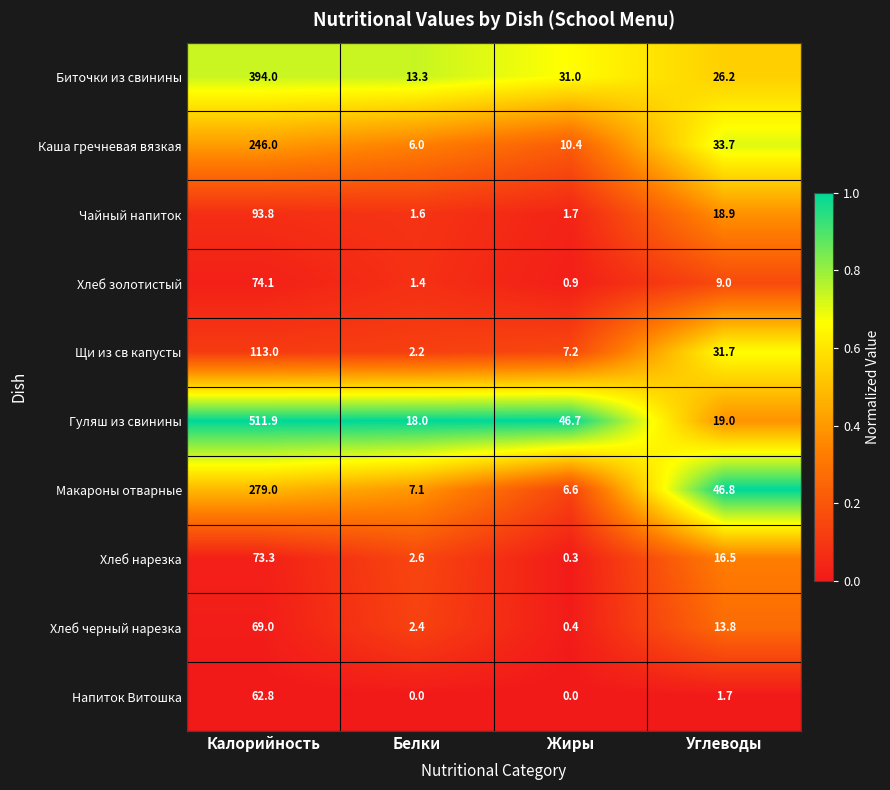

At which category is the sum across all series the highest?

Калорийность